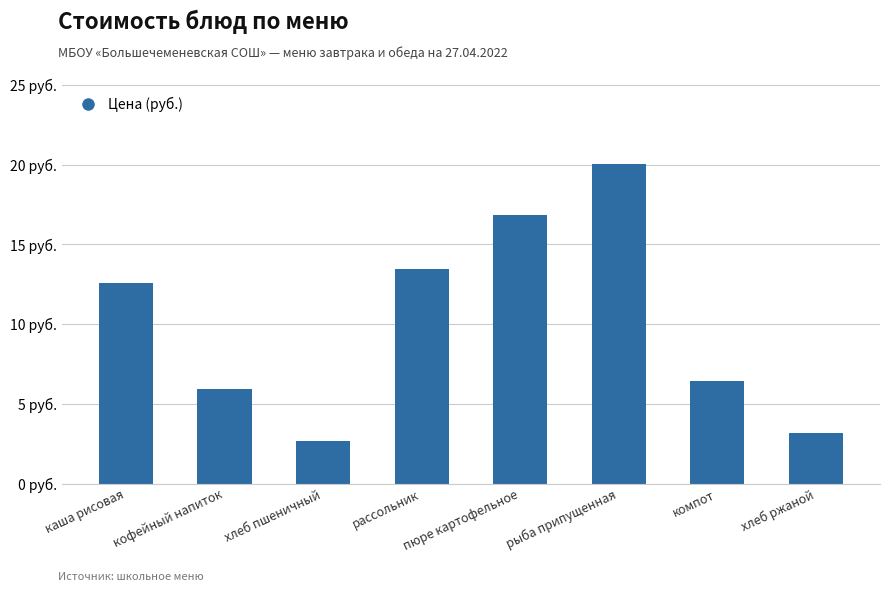

What is the change in value from рассольник to хлеб ржаной?

-10.3